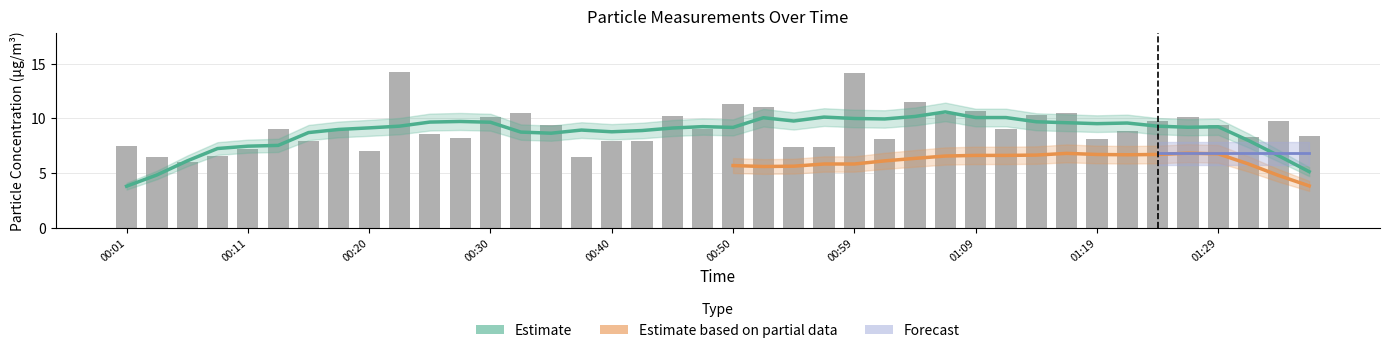

Rank the categories by value from lowest to highest.

00:06, 00:03, 00:37, 00:08, 00:20, 00:11, 00:55, 00:57, 00:01, 00:15, 00:40, 00:42, 01:02, 01:19, 00:28, 01:31, 01:36, 00:25, 01:22, 00:13, 00:18, 00:47, 01:12, 00:35, 01:29, 01:24, 01:34, 00:30, 01:27, 00:45, 01:14, 01:07, 00:33, 01:17, 01:09, 00:52, 00:50, 01:04, 00:59, 00:23